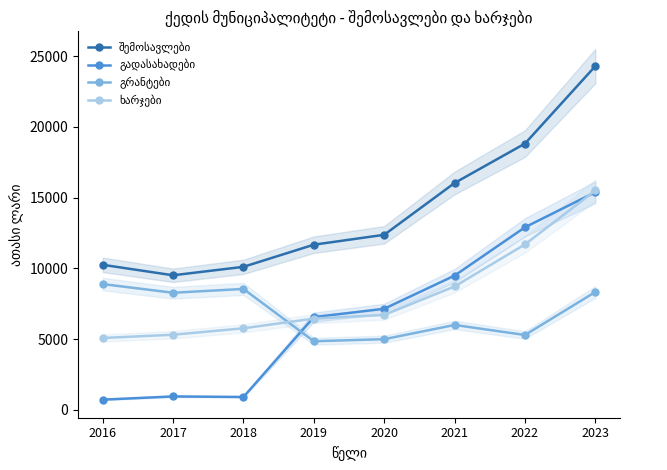

Read the გრანტები value at 2019.

4846.3